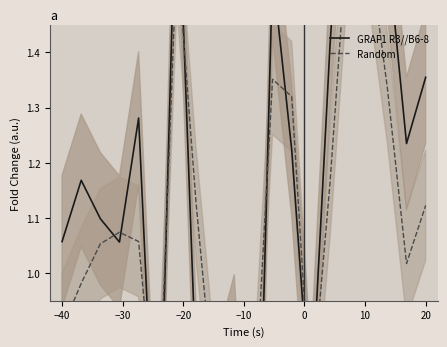

Which series ends up on top after the final intersection of GRAF1 R3//B6-8 and Random?

GRAF1 R3//B6-8